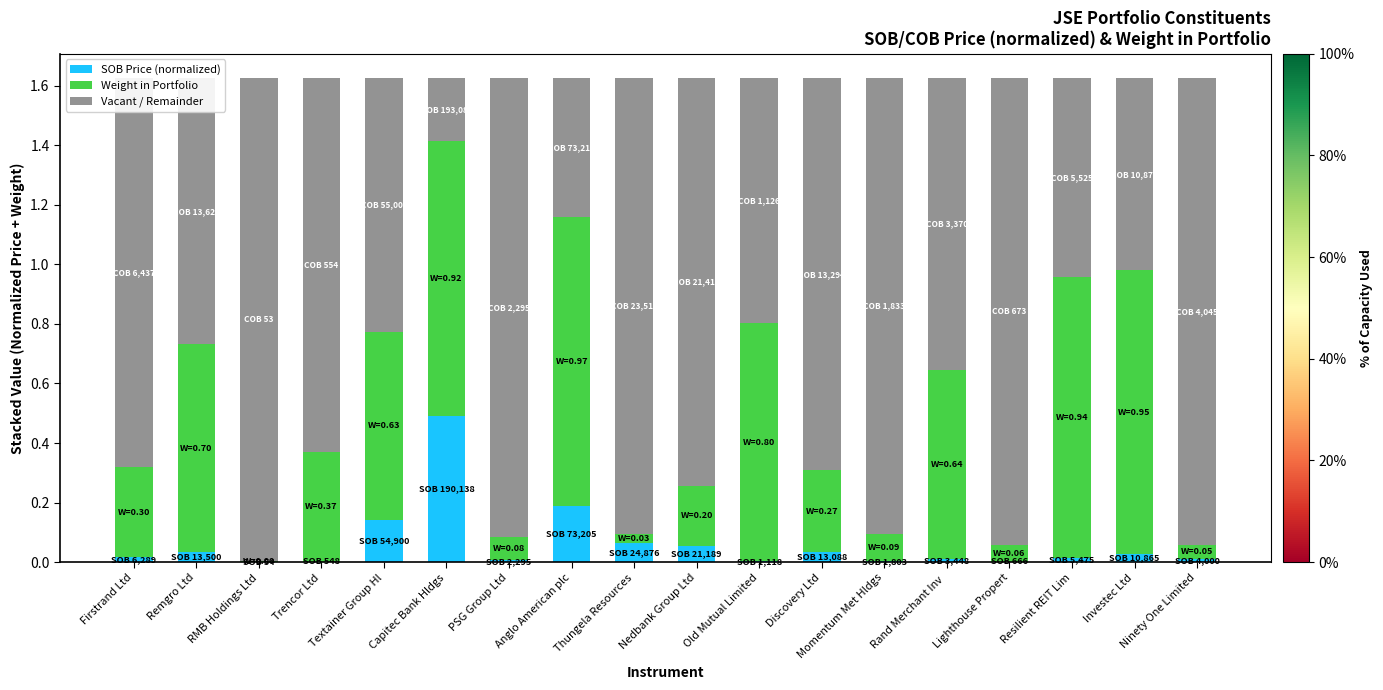

Rank the series by their average value, from lowest to highest.

SOB Price (normalized), Weight in Portfolio, Vacant / Remainder